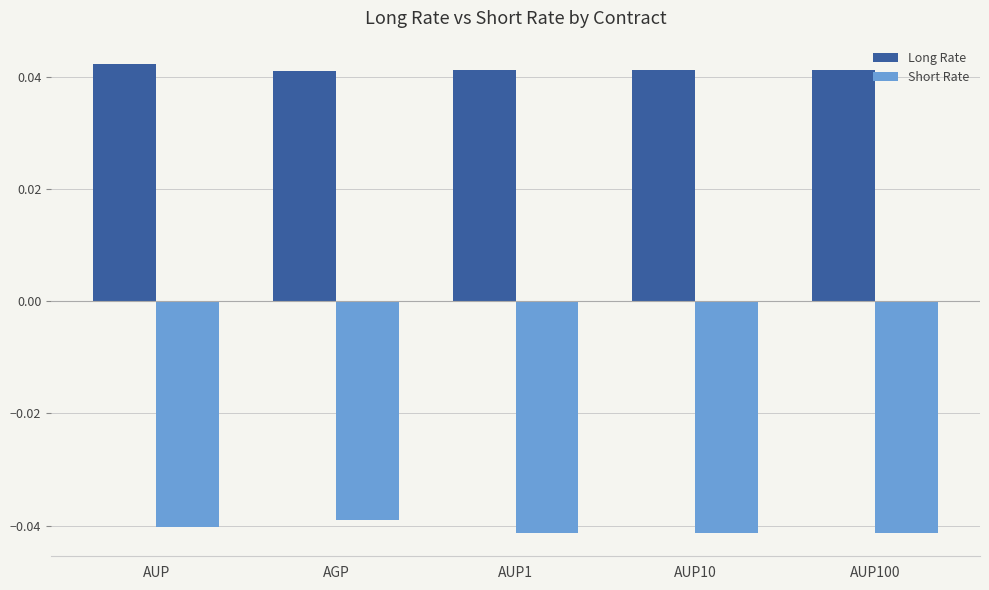

How many groups of bars are there?

5